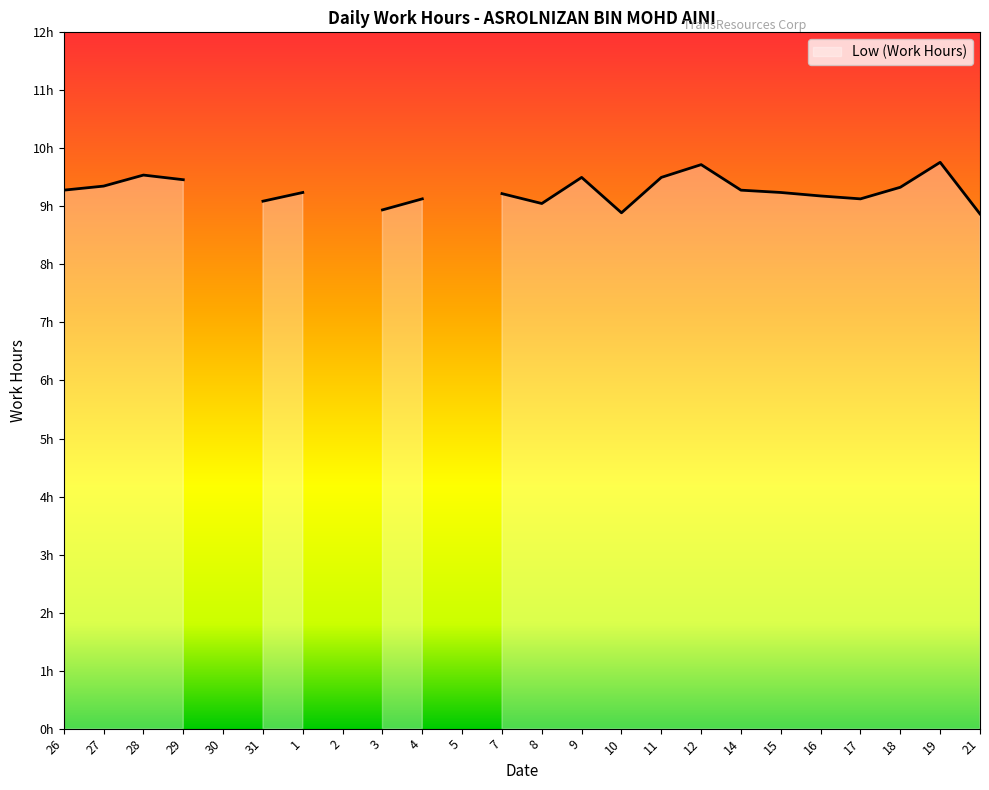

How many lines are shown in the chart?

1